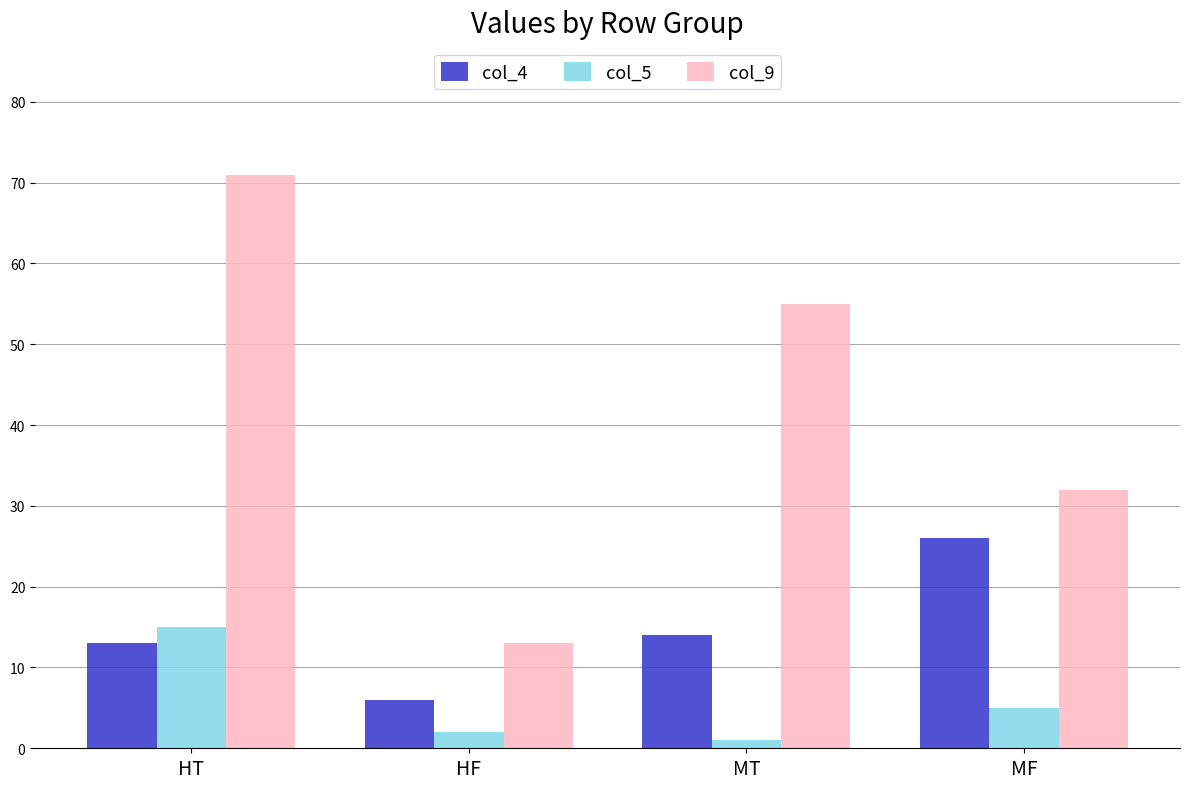

What is the difference between the maximum and second lowest values in the col_5 series?

13